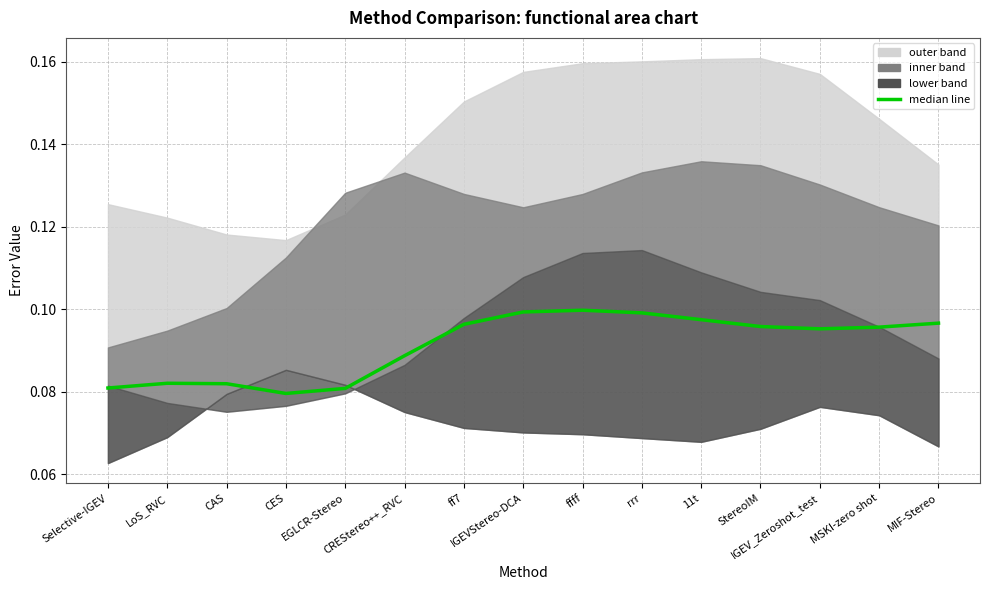

True or false: the data has more than 2 interior local peaks.

False